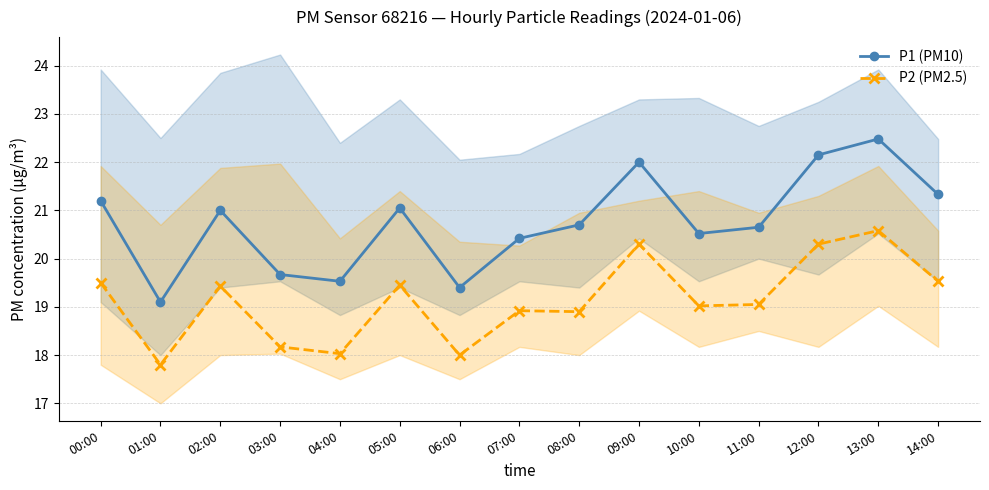

The value of P1 (PM10) at 14:00 is 21.3. True or false?

True